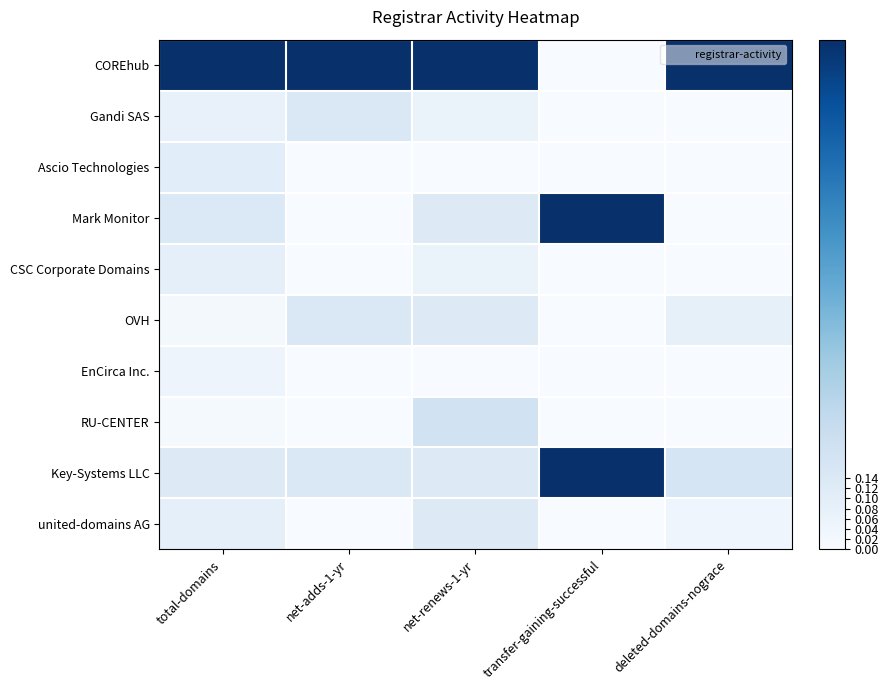

What is the difference between the highest and lowest values at total-domains?

1.0